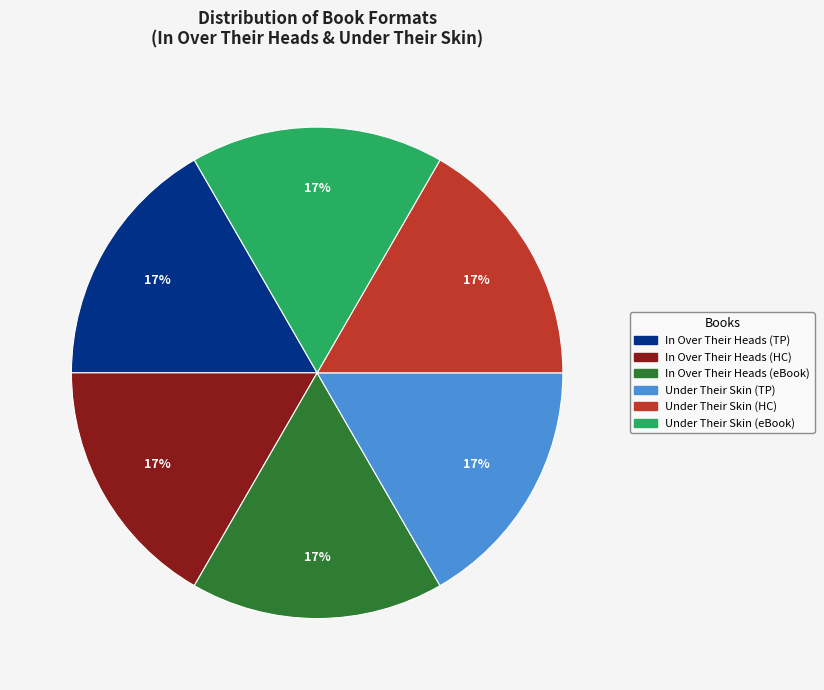

The Under Their Skin (eBook) slice represents 7% of the pie. True or false?

False